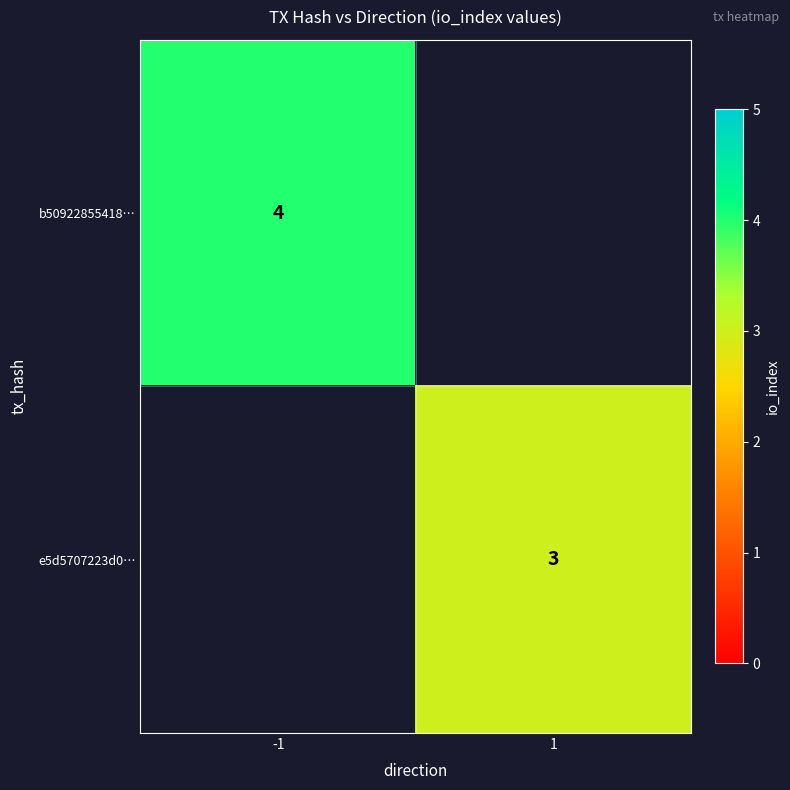

True or false: b50922855418… has a value of 2 at -1.

False